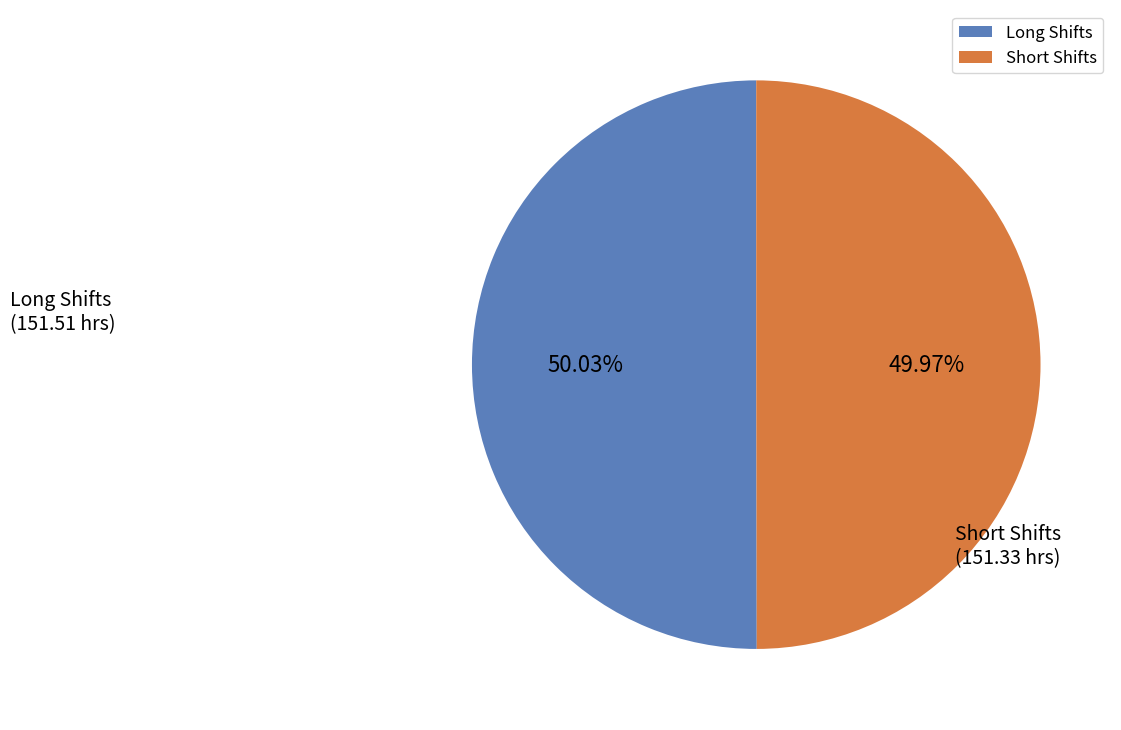

Combined, do Long Shifts and Short Shifts account for over 50%?

Yes